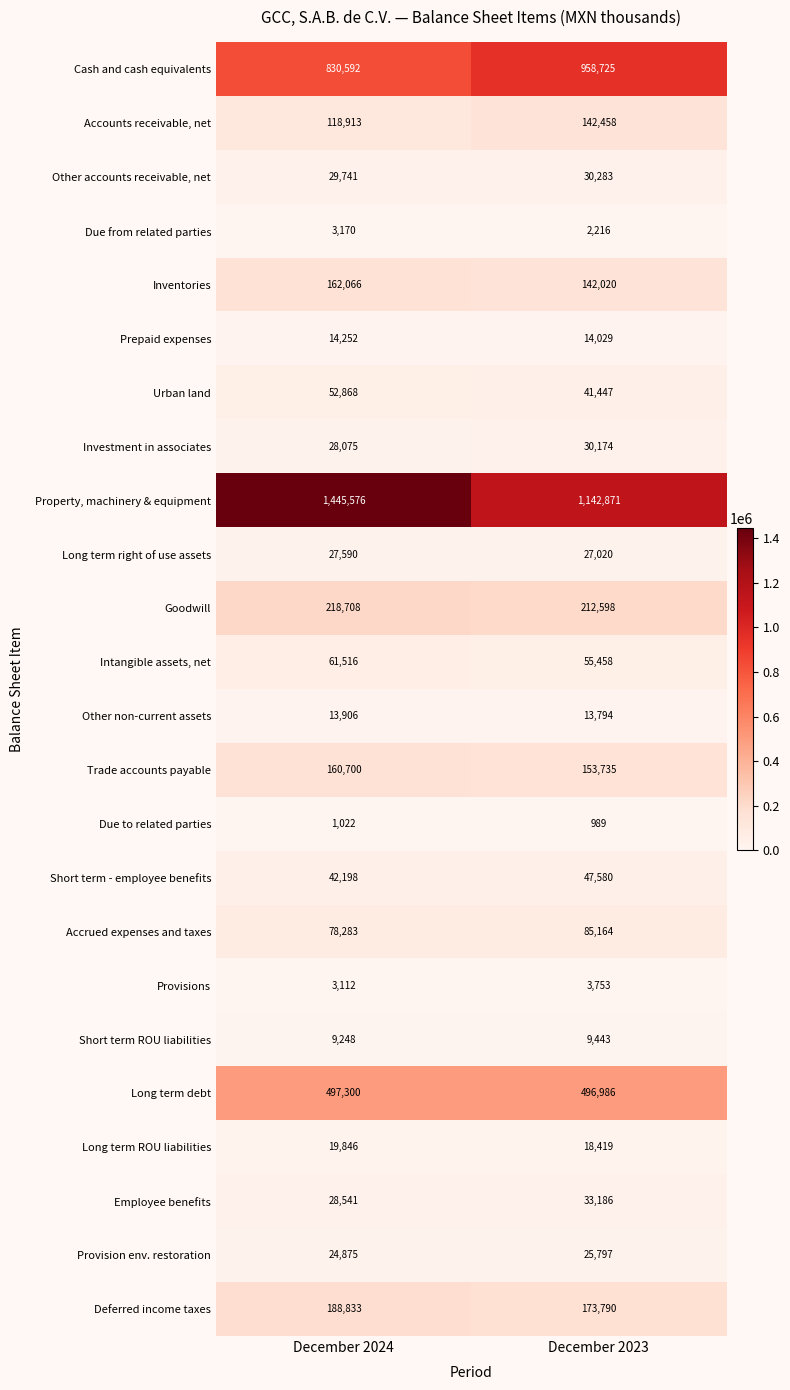

At December 2024, list the series in order from smallest to largest.

Due to related parties, Provisions, Due from related parties, Short term ROU liabilities, Other non-current assets, Prepaid expenses, Long term ROU liabilities, Provision env. restoration, Long term right of use assets, Investment in associates, Employee benefits, Other accounts receivable, net, Short term - employee benefits, Urban land, Intangible assets, net, Accrued expenses and taxes, Accounts receivable, net, Trade accounts payable, Inventories, Deferred income taxes, Goodwill, Long term debt, Cash and cash equivalents, Property, machinery & equipment